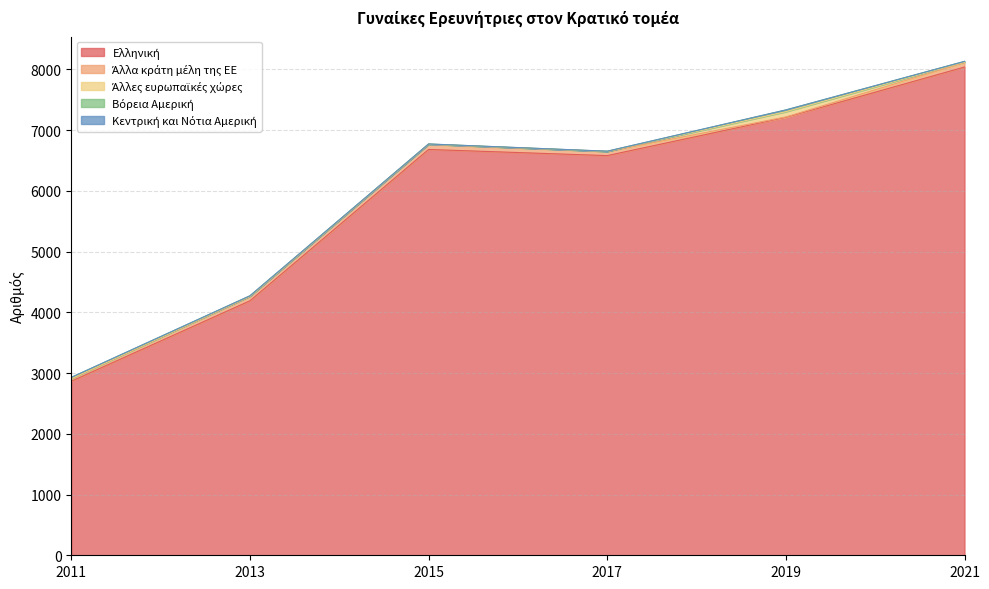

What is the value of the Άλλα κράτη μέλη της ΕΕ point at the 4th from the left?

67